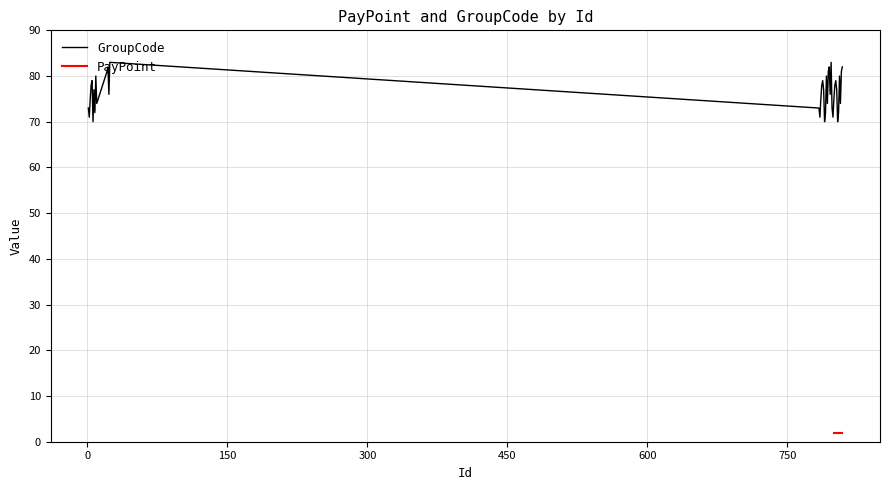

List the labels in order of value, largest first.

24, 797, 22, 795, 809, 21, 794, 808, 9, 792, 806, 5, 788, 802, 4, 787, 801, 7, 789, 803, 23, 796, 3, 786, 800, 10, 793, 807, 1, 784, 798, 8, 791, 805, 2, 785, 799, 6, 790, 804